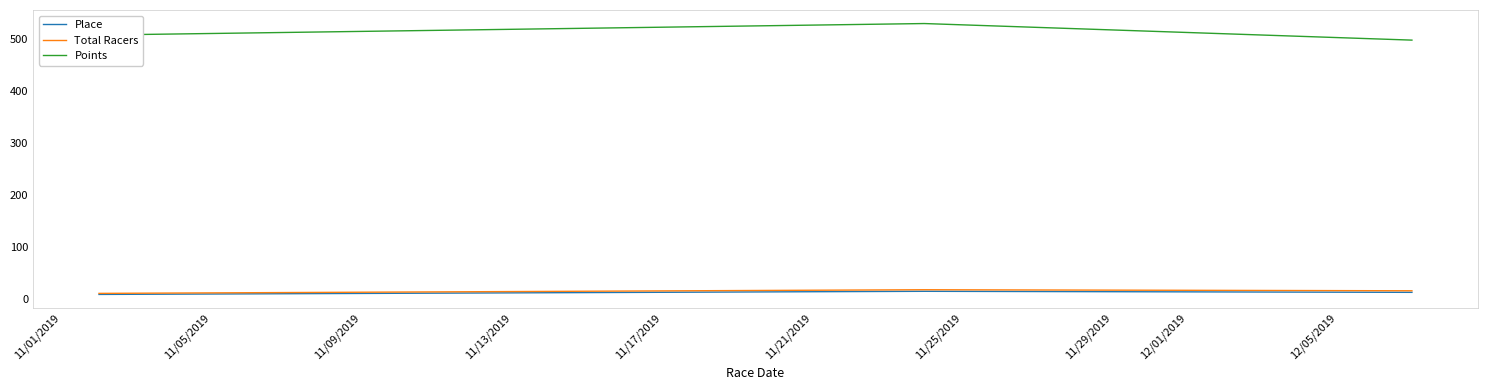

What is the maximum value shown in the chart?

529.2